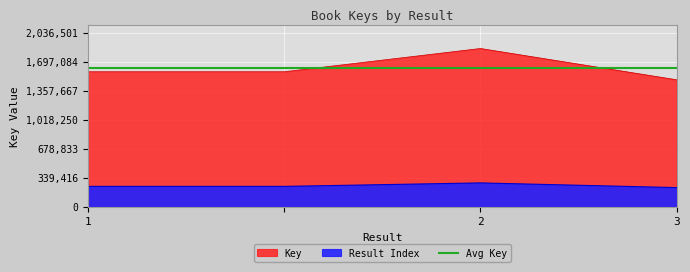

Rank the categories by value from highest to lowest.

2, 1, , 3